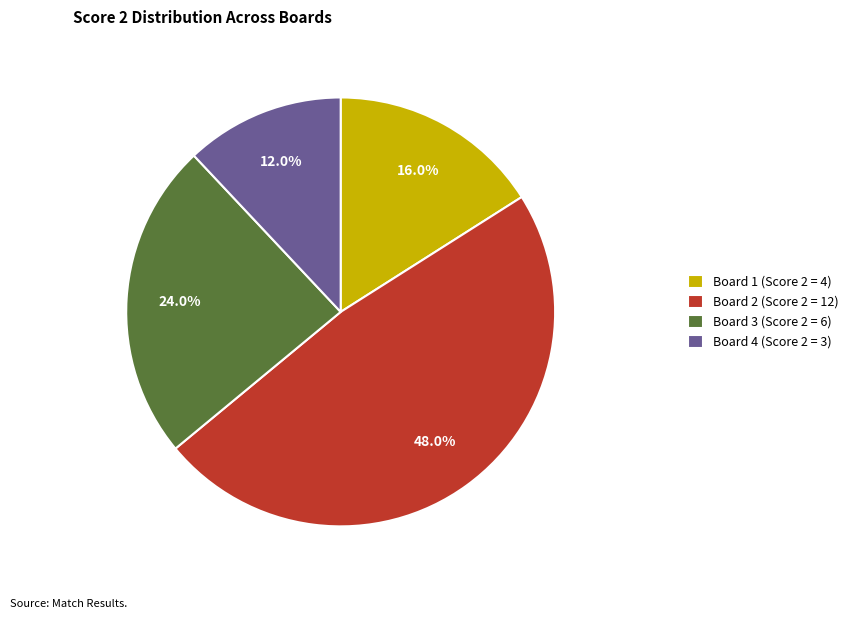

How many slices are in this pie chart?

4